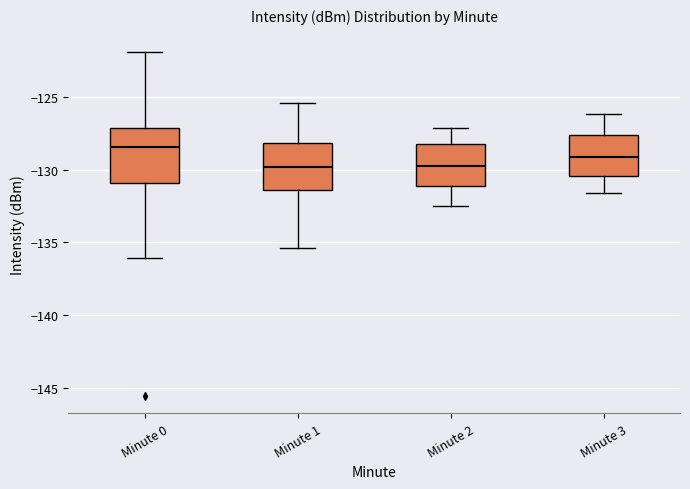

Reading left to right, transcribe this box plot: for each box, give where its median line is, the range the box spans, and where its two whiskers end, as read against the y-axis. The values are not printed on the chart, so give them approximately, as read against the axis.

Minute 0: median -128.5, box -131.0 to -127.0, whiskers -136.0 to -122.0
Minute 1: median -130.0, box -131.5 to -128.0, whiskers -135.5 to -125.5
Minute 2: median -129.5, box -131.0 to -128.0, whiskers -132.5 to -127.0
Minute 3: median -129.0, box -130.5 to -127.5, whiskers -131.5 to -126.0